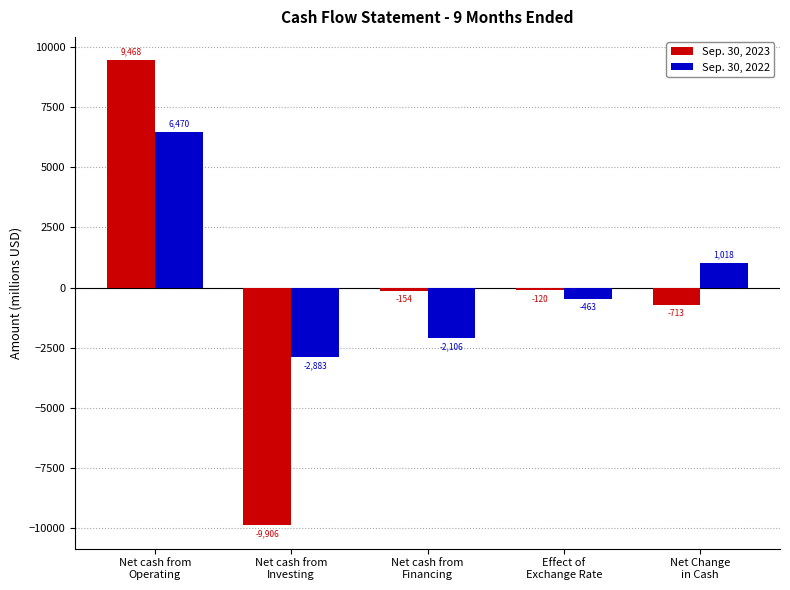

How many values in Sep. 30, 2022 are below zero?

3